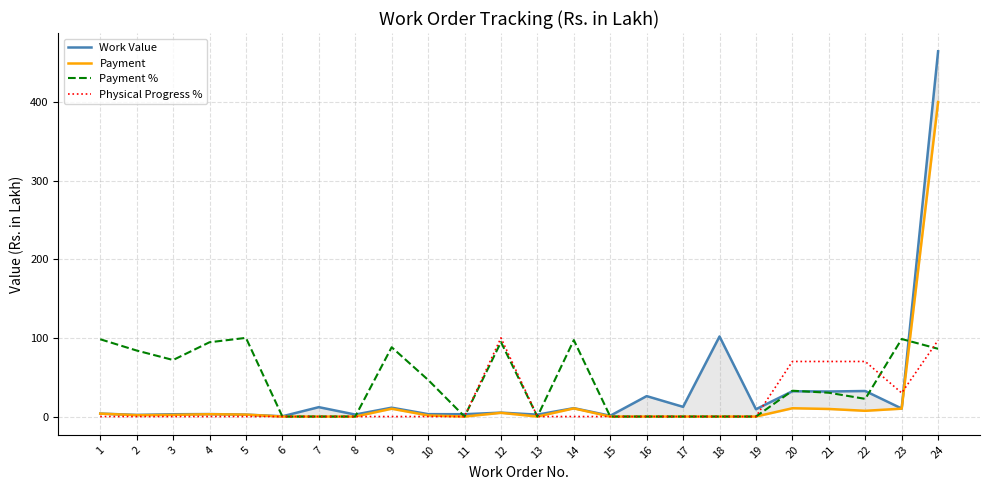

What is the difference between the maximum and minimum values in the Physical Progress % series?

100.0